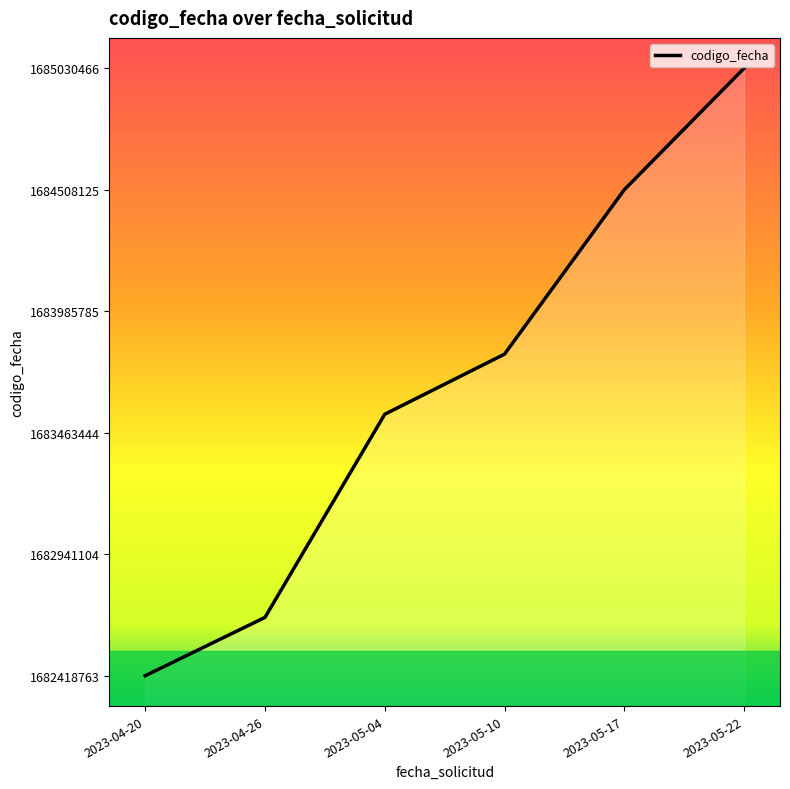

True or false: the data shows 1682669473 at 2023-04-26.

True